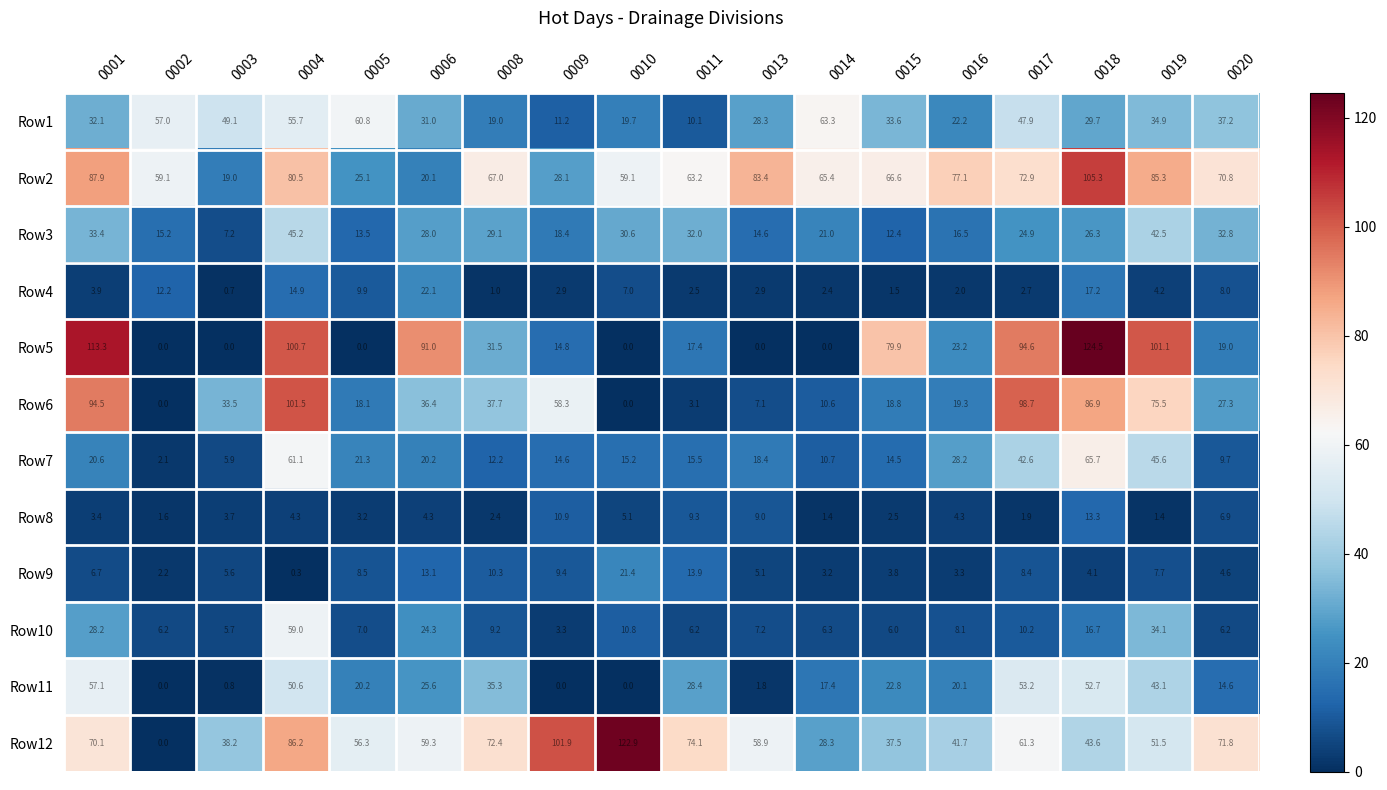

Which series has the largest range (max minus min)?

Row5